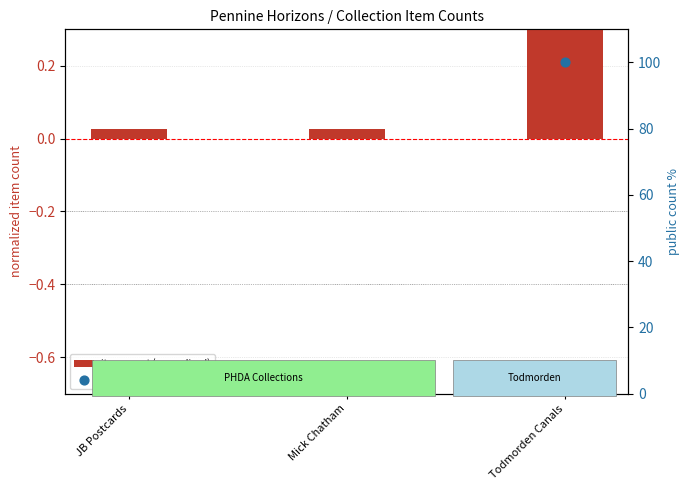

Which series contains the lowest Y value?

item count (normalized)